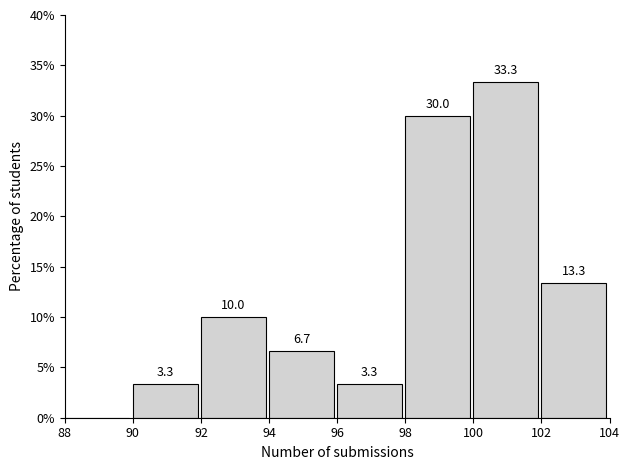

Which range on the x-axis has the tallest bar?

100 to 102